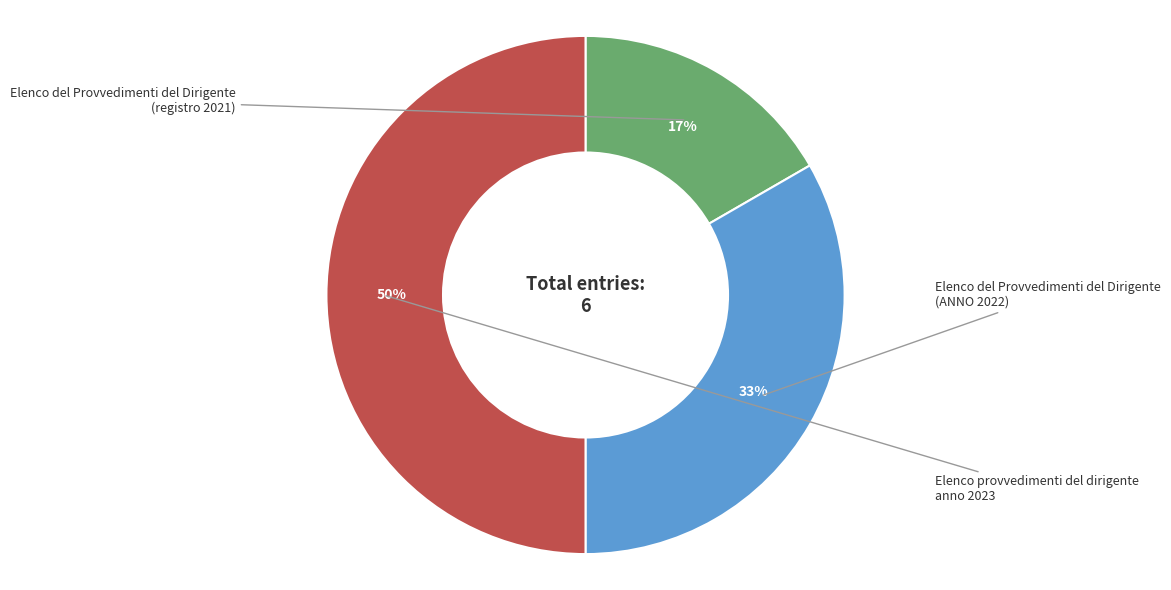

To the nearest percent, what is the average slice percentage?

33%